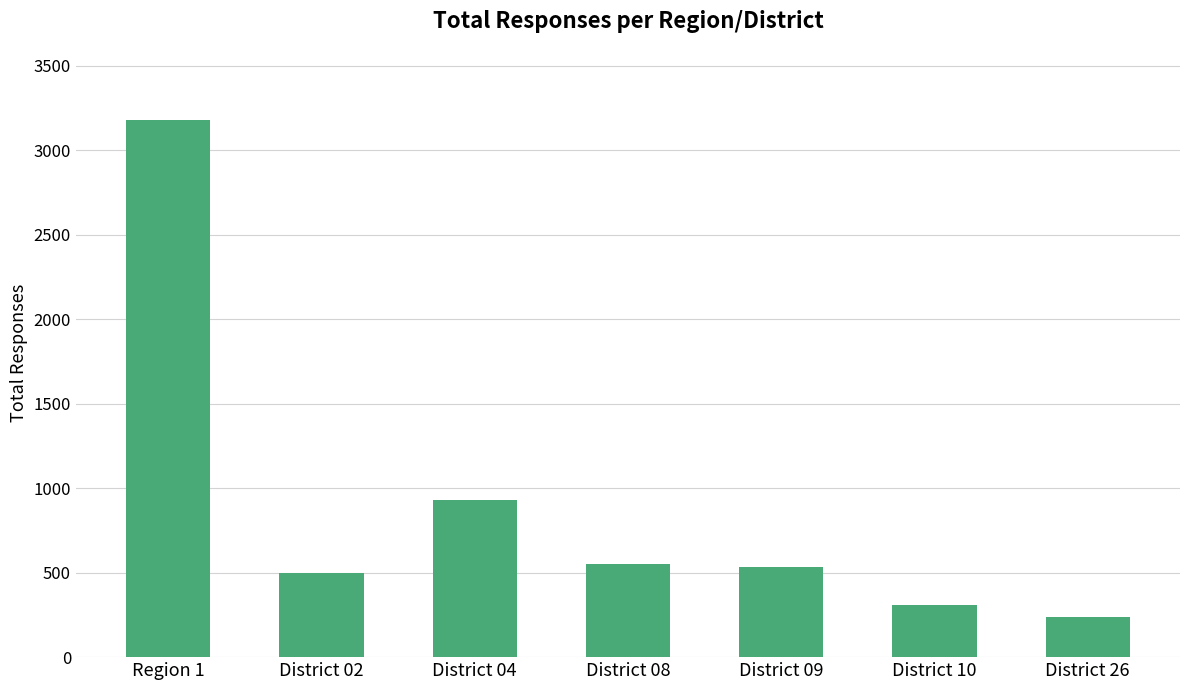

Which category has the highest value across all series?

Region 1